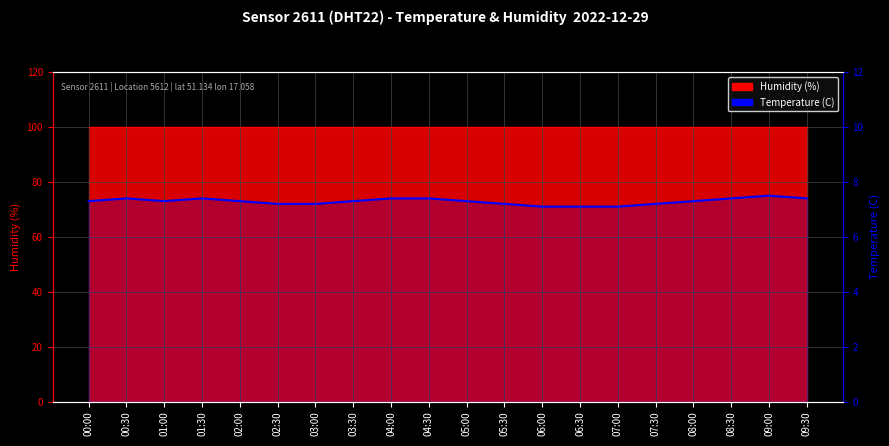

Is it true that the value at 04:00 is 7.4?

True